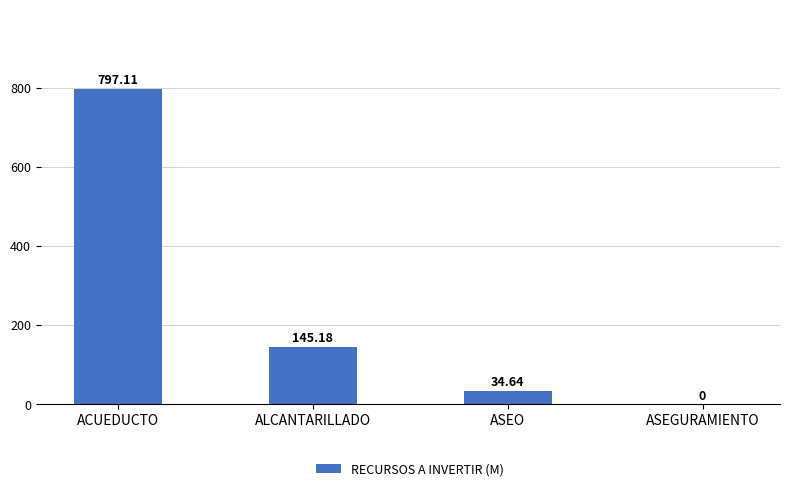

Where does the data first go above 145?

ACUEDUCTO